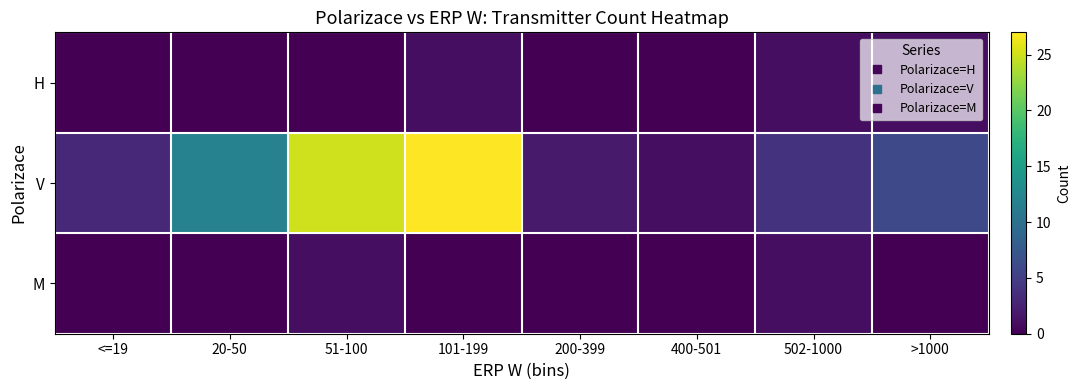

Reading left to right, what are all the values shown in this chart?

H: <=19=0	20-50=0	51-100=0	101-199=1	200-399=0	400-501=0	502-1000=1	>1000=1
V: <=19=3	20-50=12	51-100=25	101-199=27	200-399=2	400-501=1	502-1000=4	>1000=6
M: <=19=0	20-50=0	51-100=1	101-199=0	200-399=0	400-501=0	502-1000=1	>1000=0